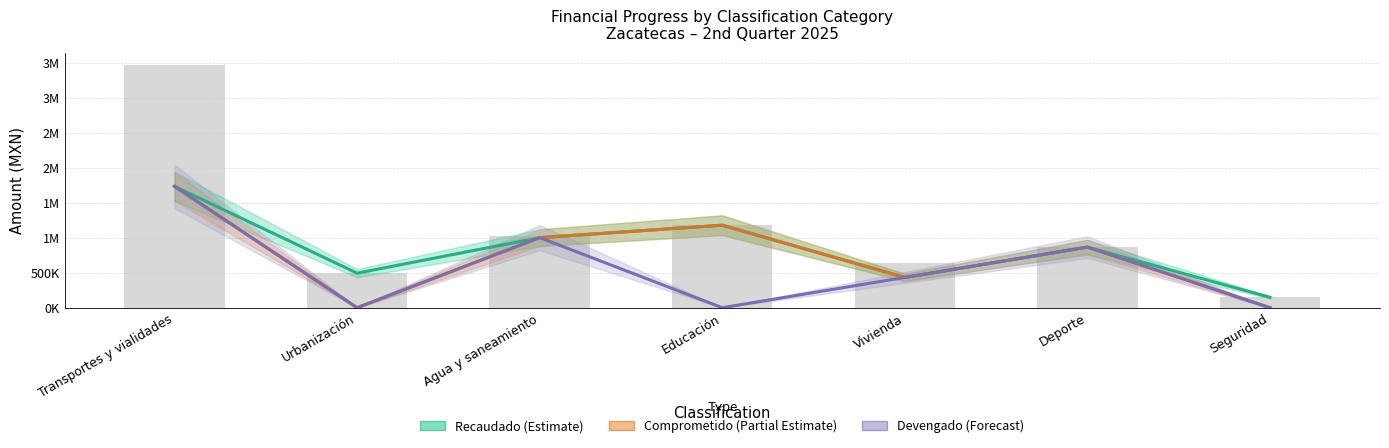

Rank the series at Urbanización from highest to lowest value.

Recaudado (Estimate), Comprometido (Partial Estimate), Devengado (Forecast)